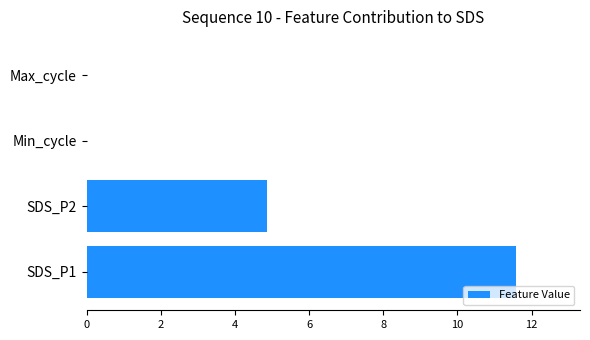

What is the change in value from SDS_P1 to SDS_P2?

-6.7